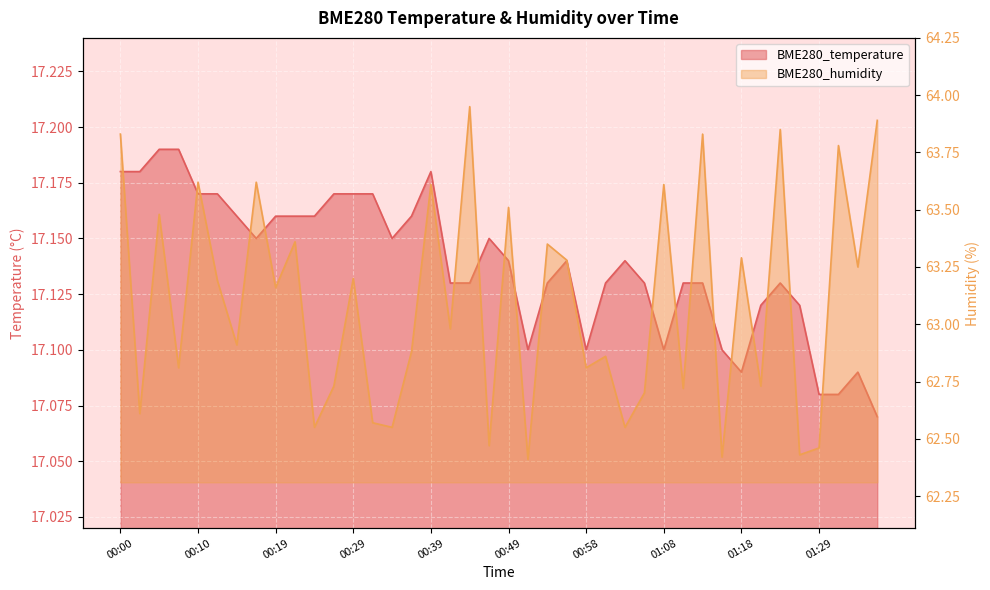

Which has a higher value, 00:10 or 00:49?

00:10